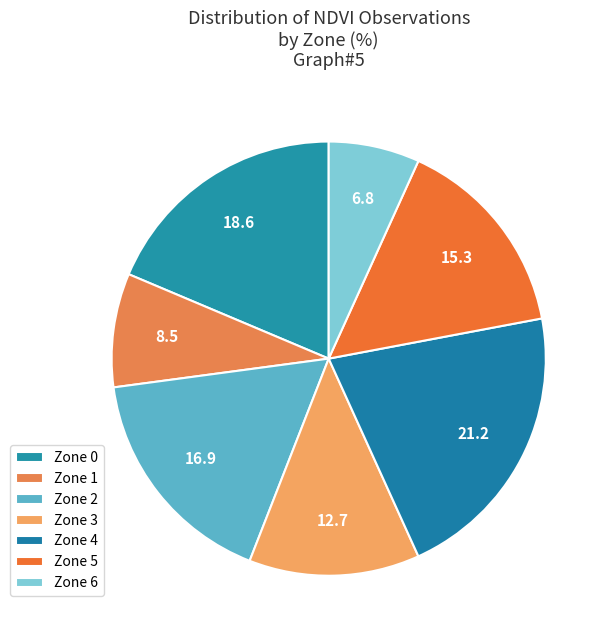

Does Zone 3 account for over 50% of the chart?

No